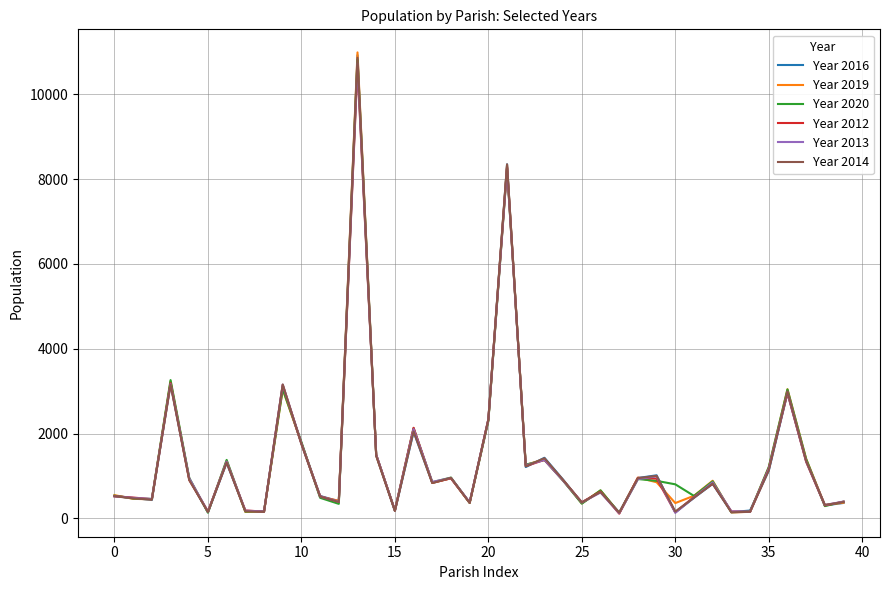

What is the maximum value shown in the chart?

10992